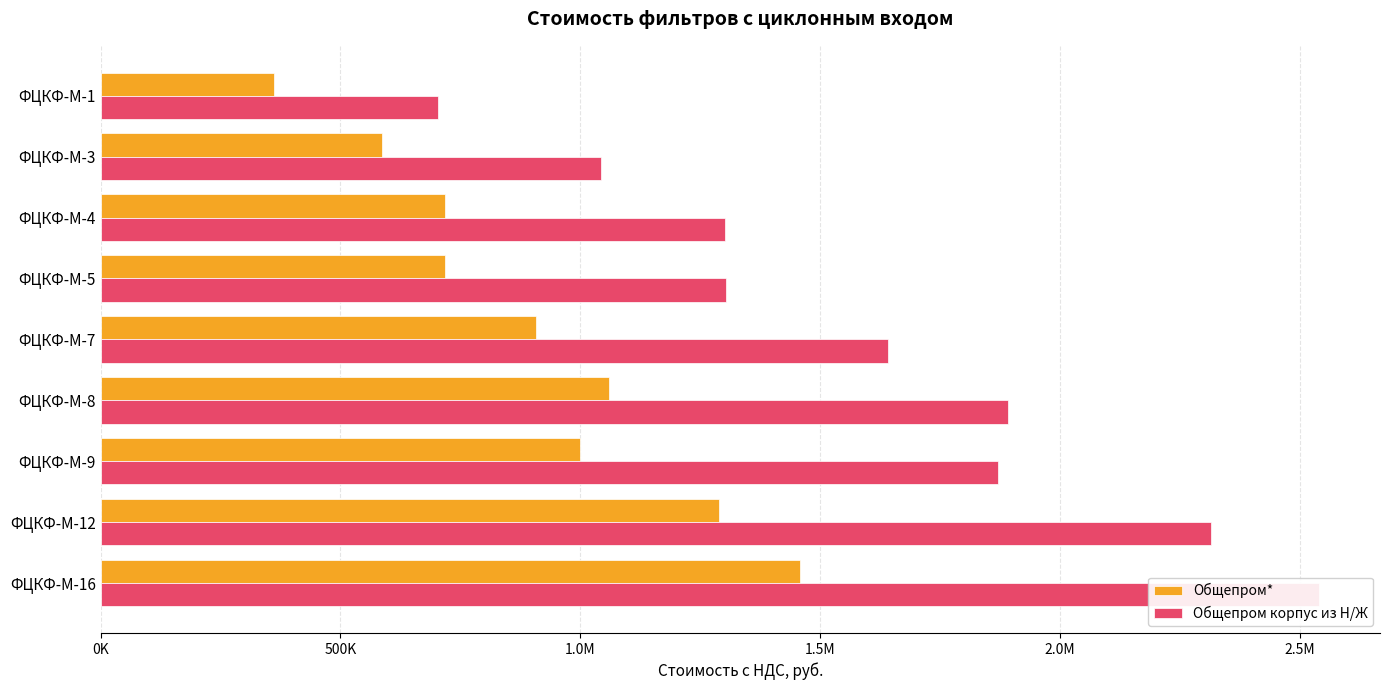

How many values in the Общепром корпус из Н/Ж series are below 1641463?

4